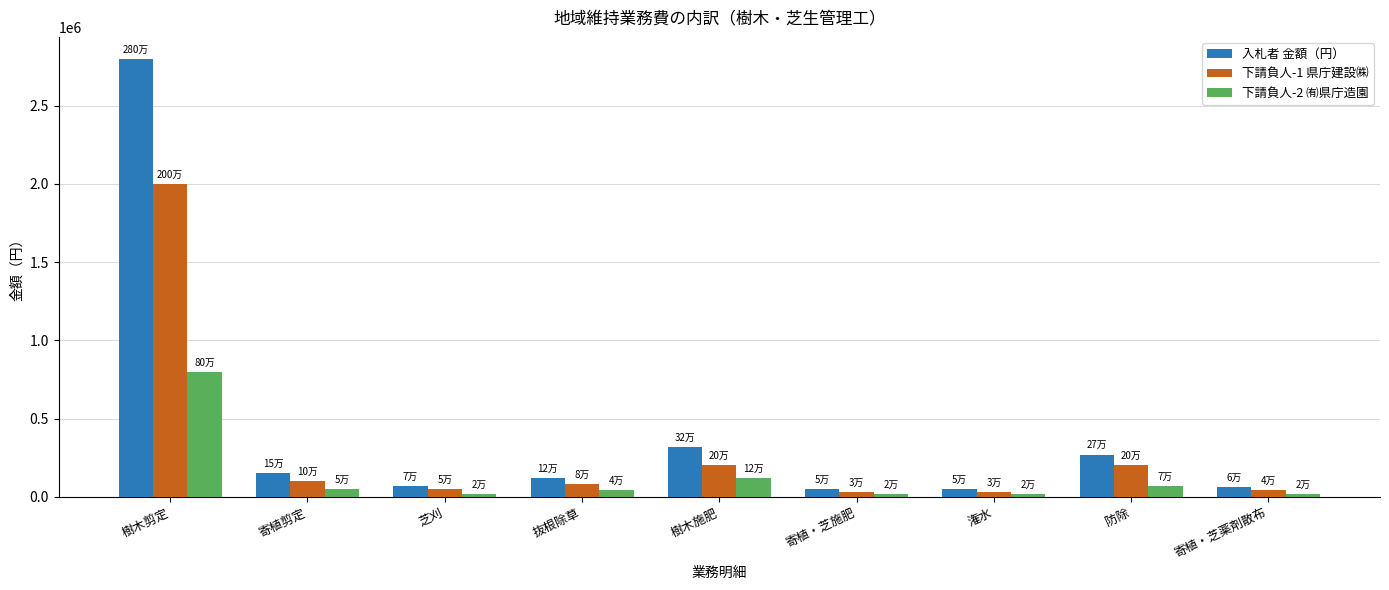

What is the value of the 入札者 金額（円） bar at the 8th from the left?

270000